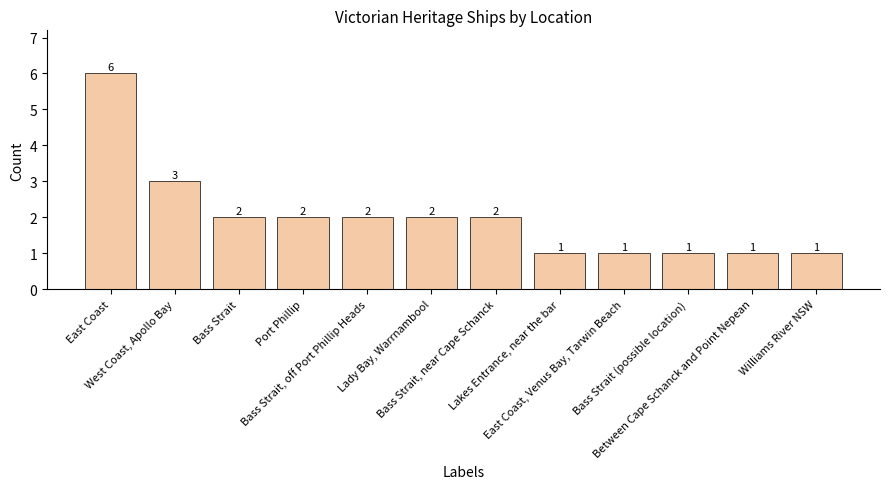

How many data points are less than 2?

5